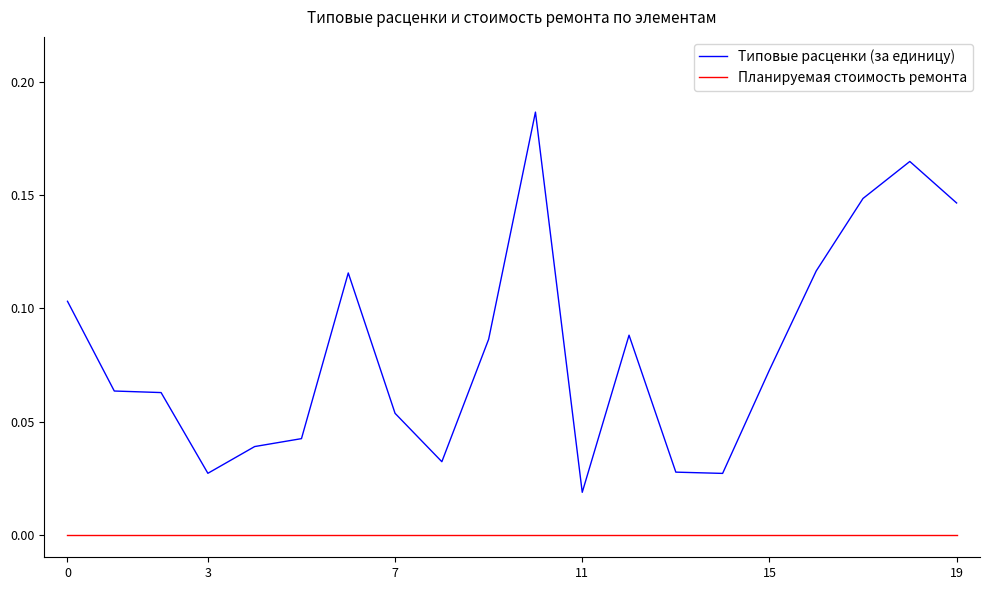

Which series has the largest total across all categories?

Типовые расценки (за единицу)